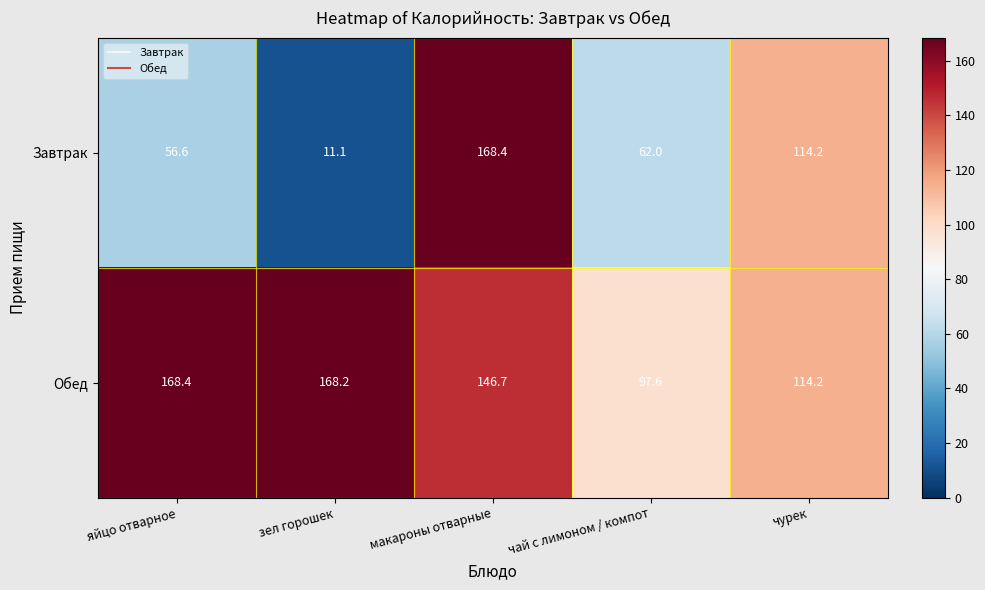

Count the number of categories in the chart.

5